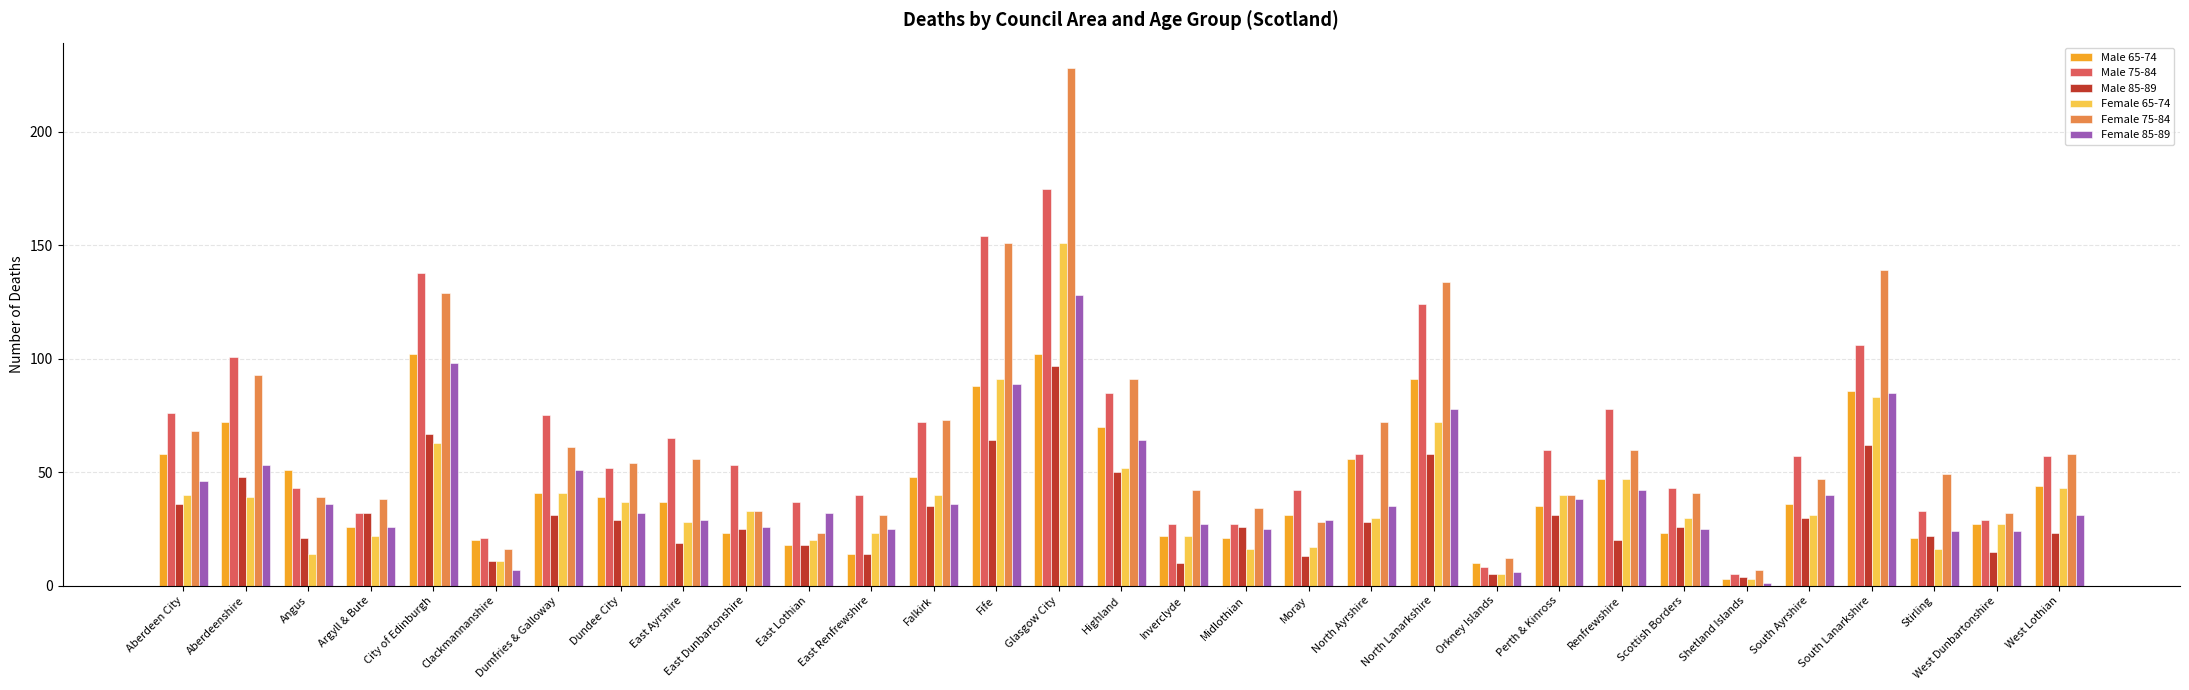

What position from the left is Inverclyde?

17